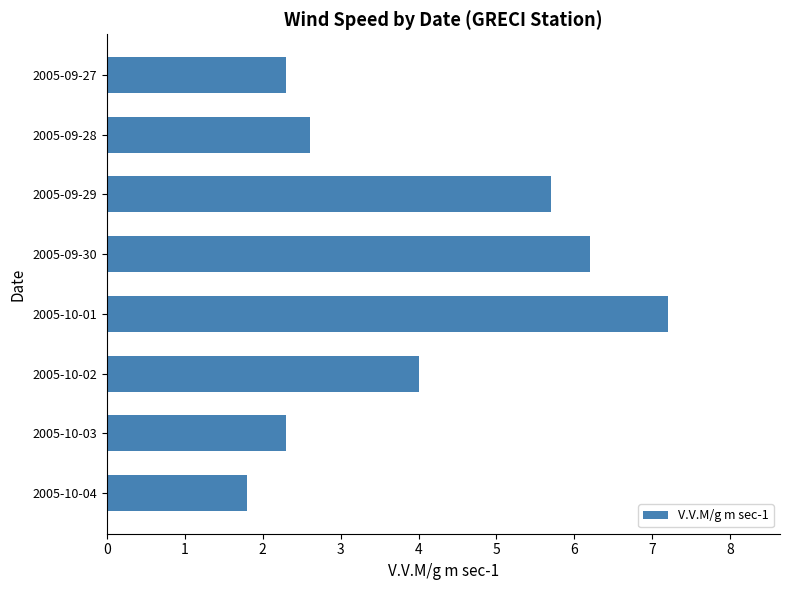

At which label is the value closest to 4?

2005-10-02